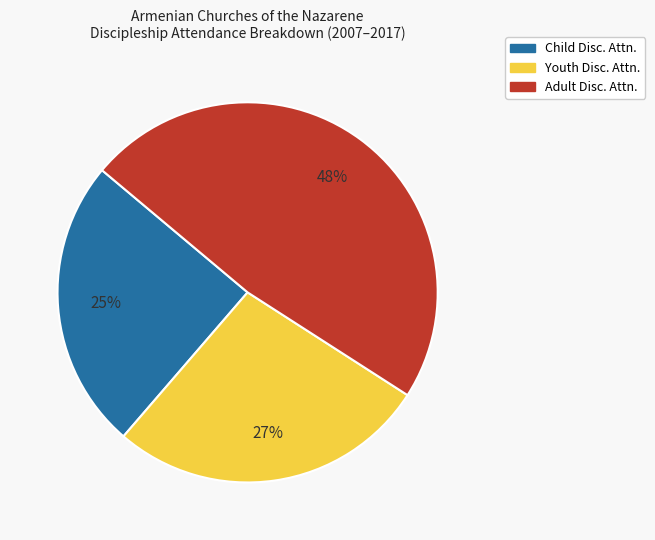

Does any single category account for the majority?

No